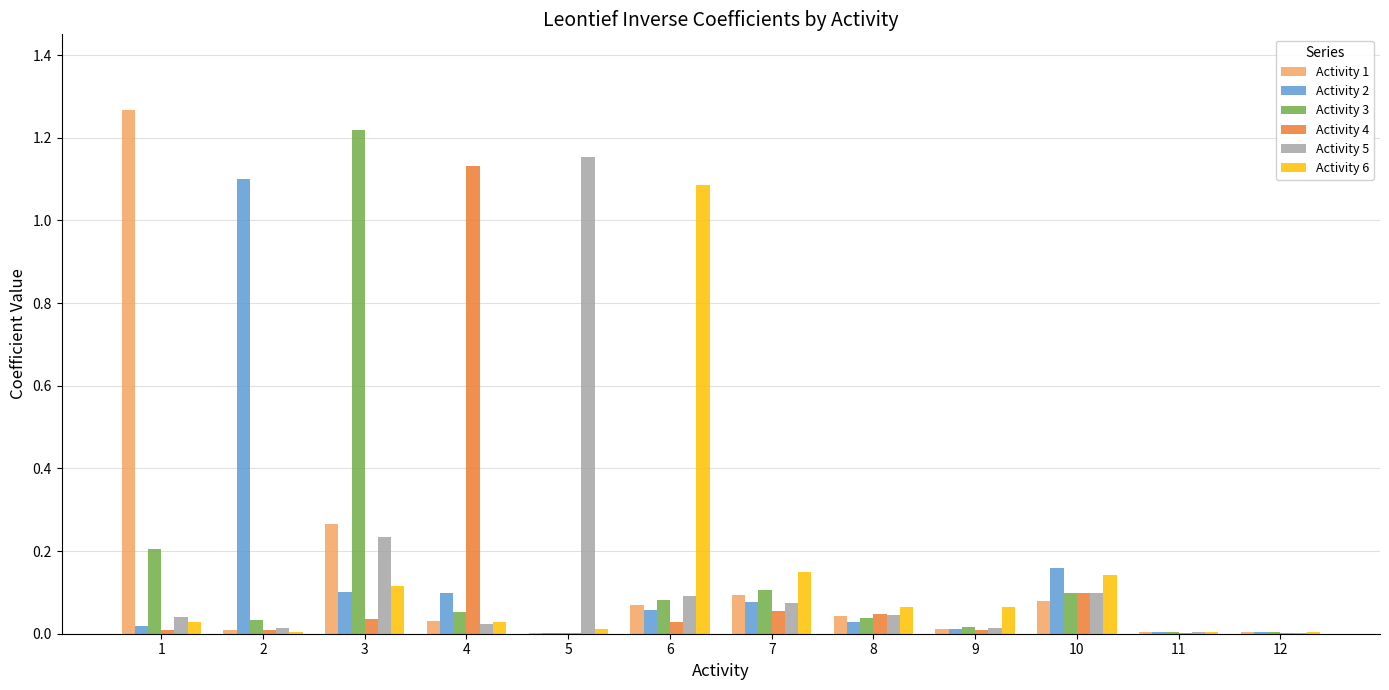

True or false: Activity 3 has a value of 0.0 at 11.

True